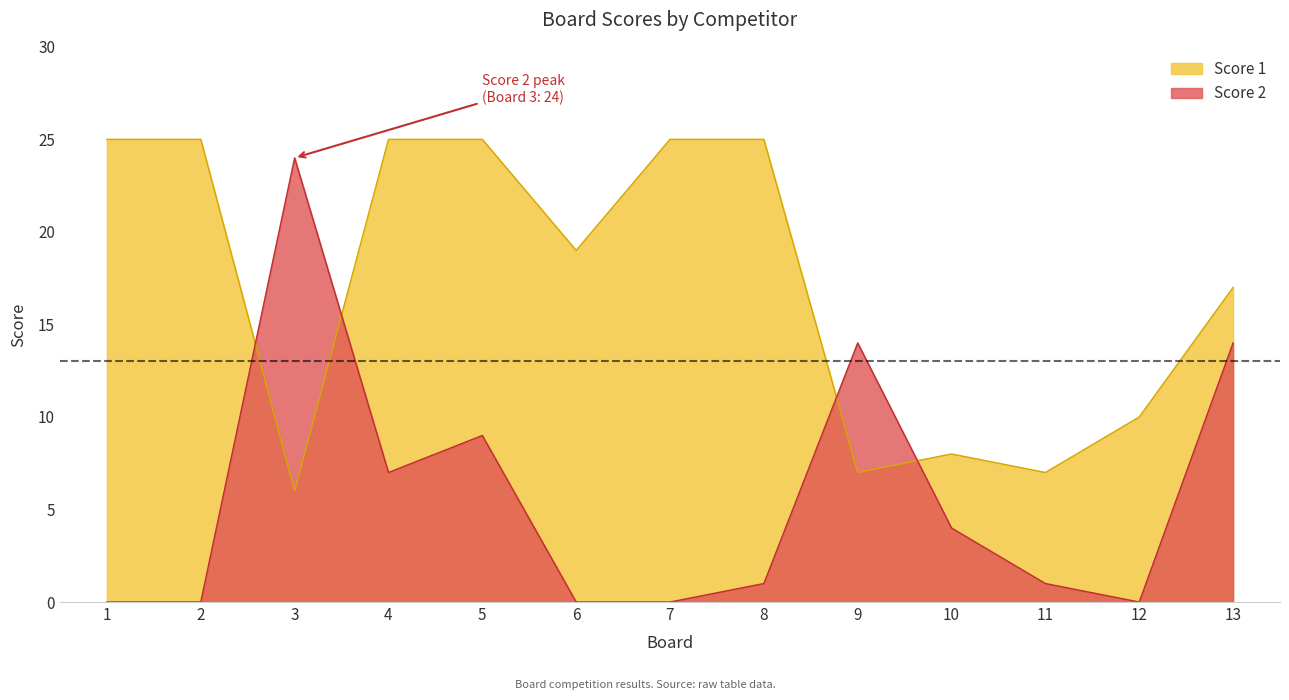

What is the value of the Score 1 point at the 9th from the left?

7